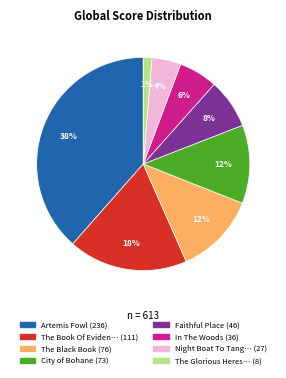

Does any single category account for the majority?

No